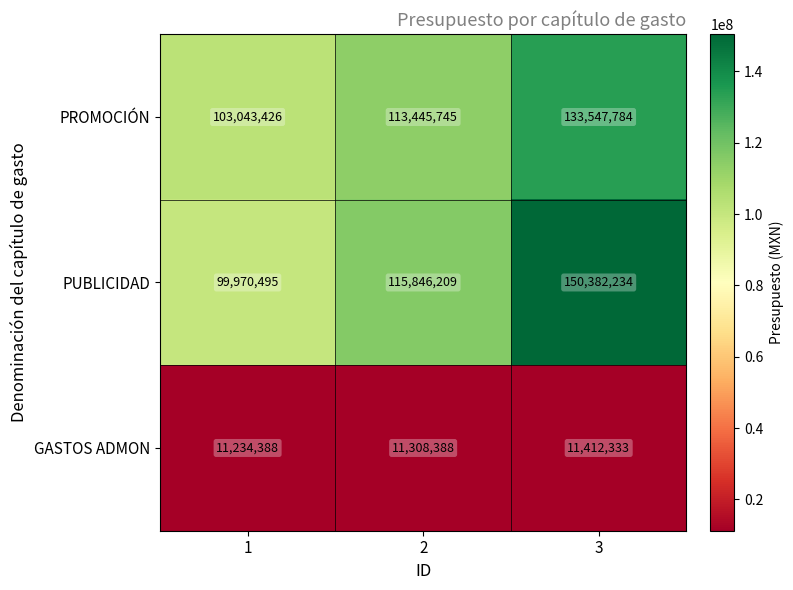

How many values in the PROMOCIÓN series are below 113445745?

1